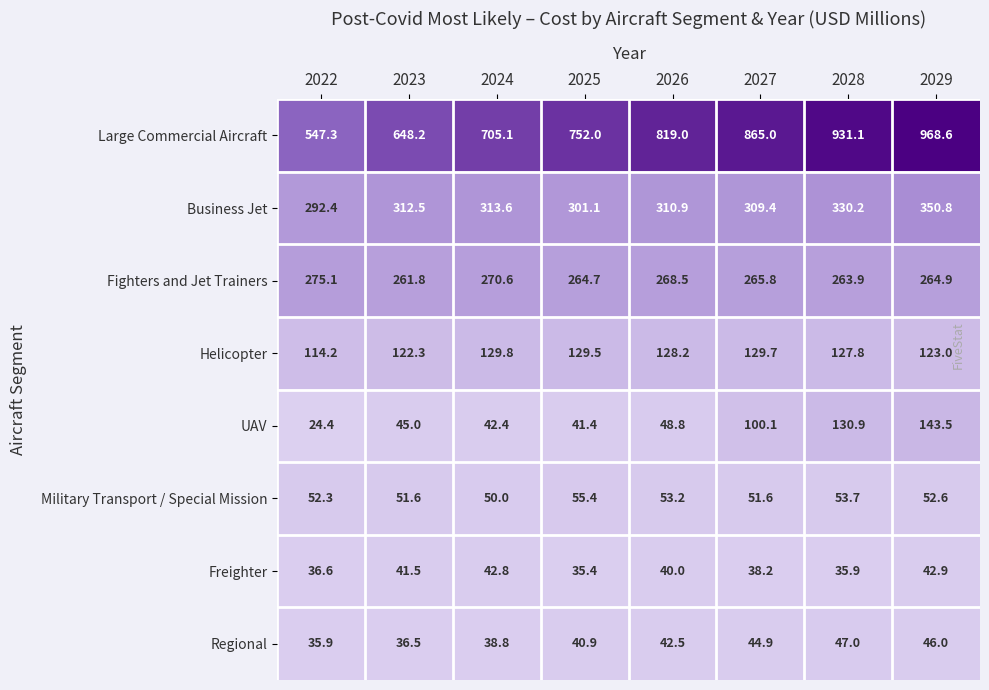

Rank the series at 2025 from highest to lowest value.

Large Commercial Aircraft, Business Jet, Fighters and Jet Trainers, Helicopter, Military Transport / Special Mission, UAV, Regional, Freighter